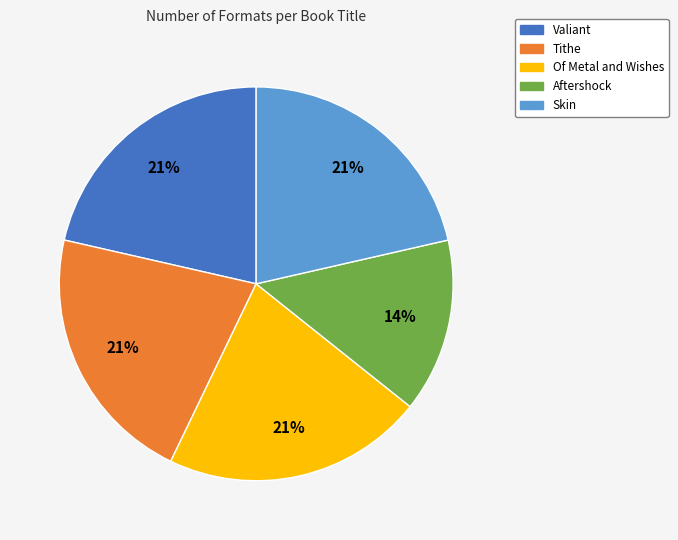

Combined, do Valiant and Aftershock account for over 50%?

No